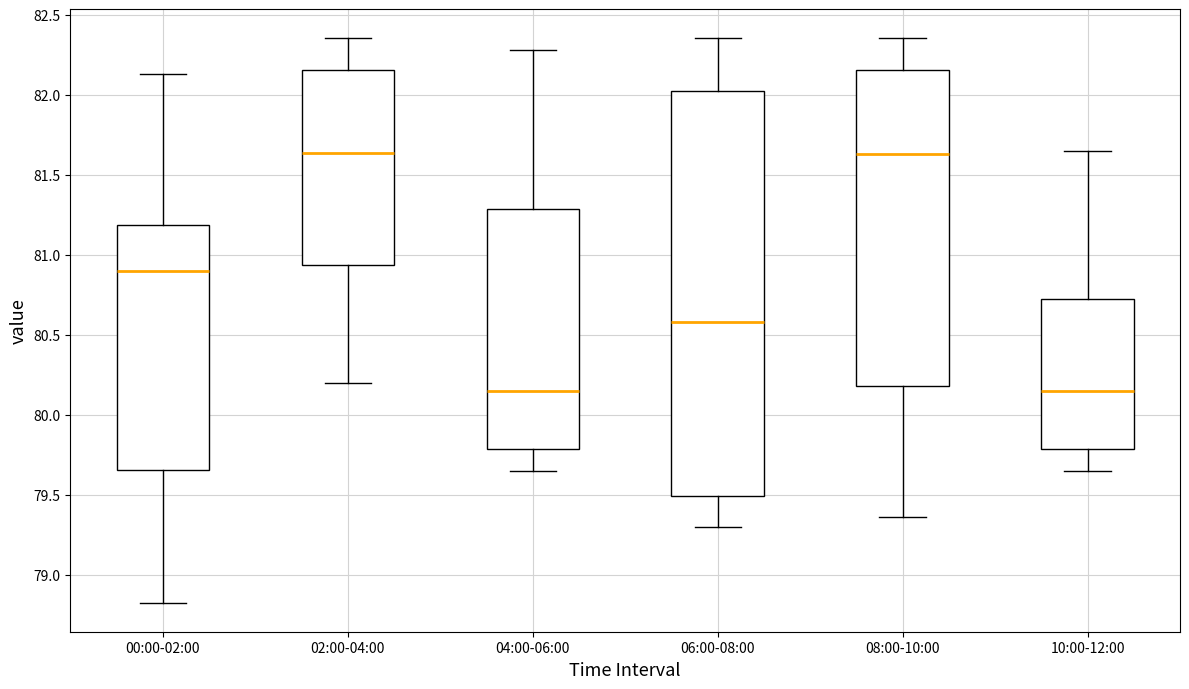

Comparing the boxes themselves (not the whiskers), which one is the tallest?

06:00-08:00